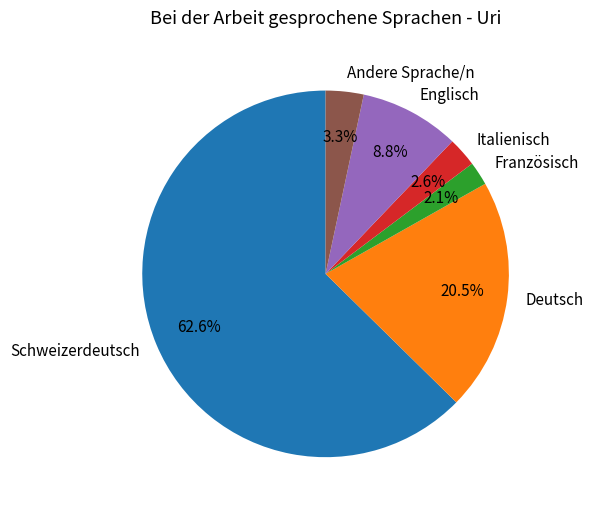

Is it true that Englisch is 9% of the pie?

True